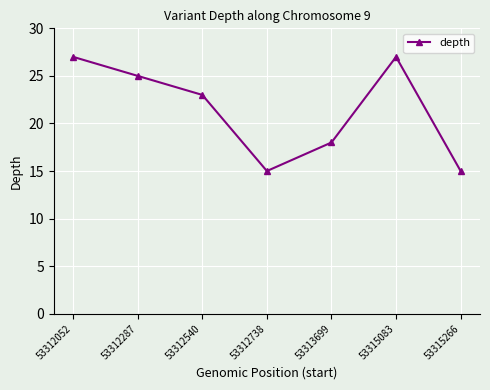

What is the sum of all values?

150